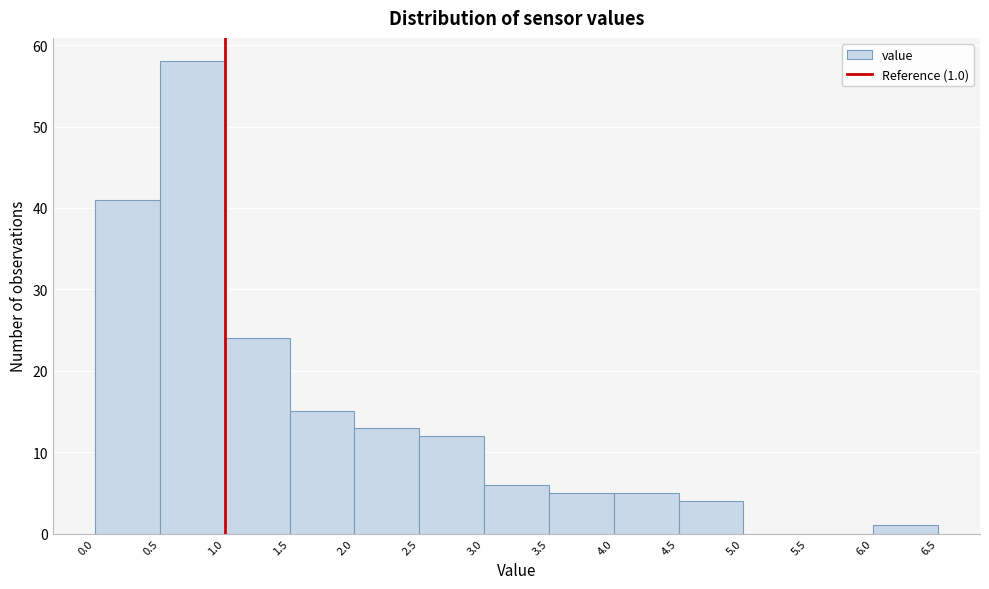

Which range on the x-axis has the tallest bar?

0.5 to 1.0